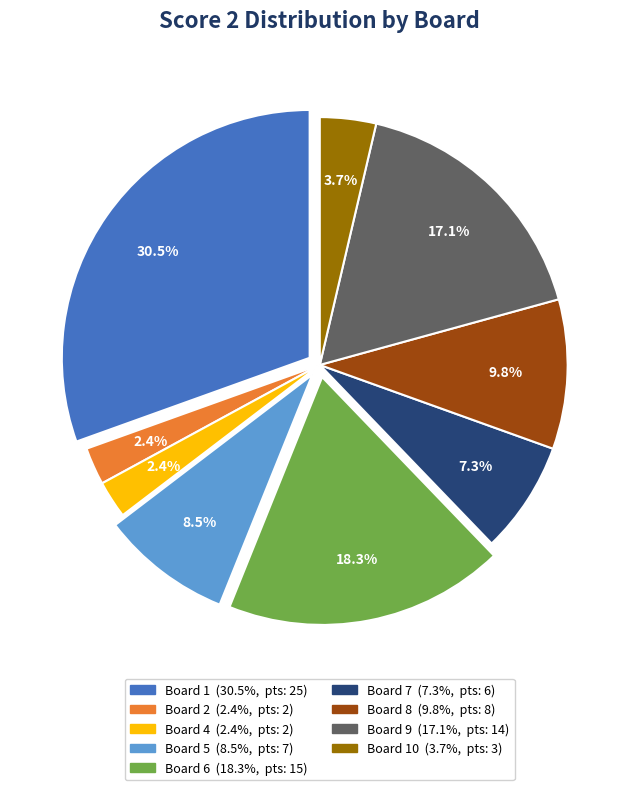

How many segments does this pie chart have?

9